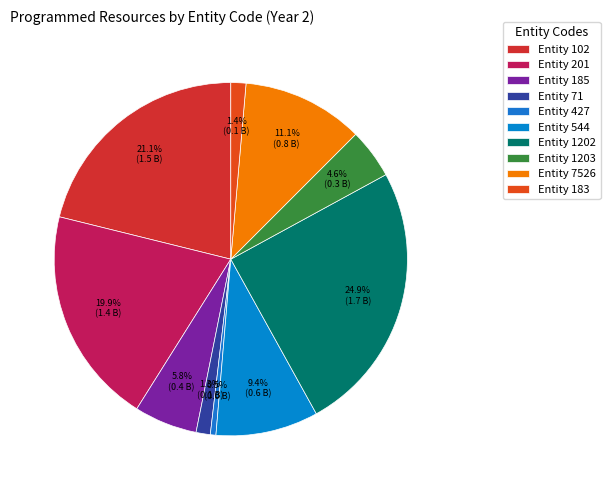

To the nearest percent, what is the average slice percentage?

10%